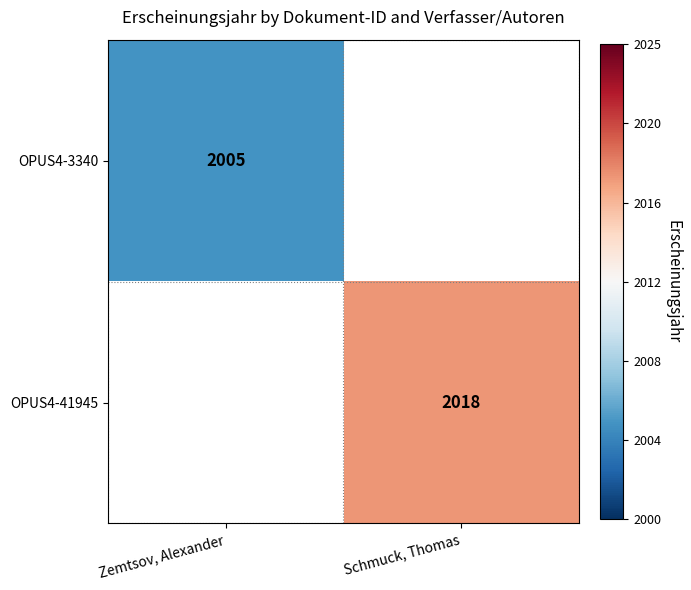

Is the value of OPUS4-3340 at Zemtsov, Alexander greater than the value of OPUS4-41945 at Schmuck, Thomas?

No